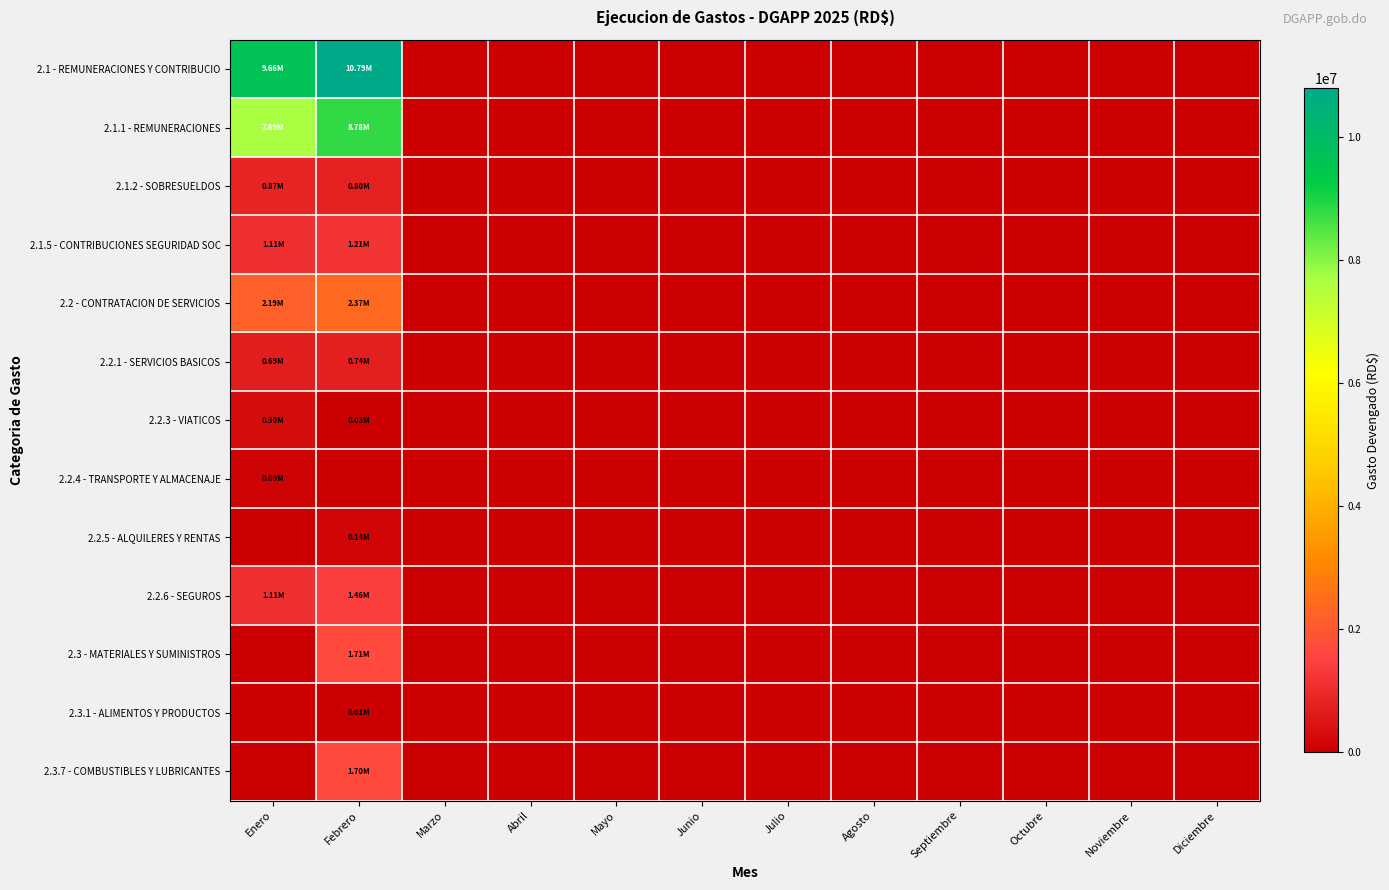

Reading left to right, what are all the values shown in this chart?

2.1 - REMUNERACIONES Y CONTRIBUCIO: Enero=9663877.5	Febrero=10790318.4	Marzo=0.0	Abril=0.0	Mayo=0.0	Junio=0.0	Julio=0.0	Agosto=0.0	Septiembre=0.0	Octubre=0.0	Noviembre=0.0	Diciembre=0.0
2.1.1 - REMUNERACIONES: Enero=7689000.0	Febrero=8782022.6	Marzo=0.0	Abril=0.0	Mayo=0.0	Junio=0.0	Julio=0.0	Agosto=0.0	Septiembre=0.0	Octubre=0.0	Noviembre=0.0	Diciembre=0.0
2.1.2 - SOBRESUELDOS: Enero=867750.0	Febrero=797650.0	Marzo=0.0	Abril=0.0	Mayo=0.0	Junio=0.0	Julio=0.0	Agosto=0.0	Septiembre=0.0	Octubre=0.0	Noviembre=0.0	Diciembre=0.0
2.1.5 - CONTRIBUCIONES SEGURIDAD SOC: Enero=1107127.5	Febrero=1210645.8	Marzo=0.0	Abril=0.0	Mayo=0.0	Junio=0.0	Julio=0.0	Agosto=0.0	Septiembre=0.0	Octubre=0.0	Noviembre=0.0	Diciembre=0.0
2.2 - CONTRATACION DE SERVICIOS: Enero=2187654.3	Febrero=2369031.5	Marzo=0.0	Abril=0.0	Mayo=0.0	Junio=0.0	Julio=0.0	Agosto=0.0	Septiembre=0.0	Octubre=0.0	Noviembre=0.0	Diciembre=0.0
2.2.1 - SERVICIOS BASICOS: Enero=685540.1	Febrero=741429.3	Marzo=0.0	Abril=0.0	Mayo=0.0	Junio=0.0	Julio=0.0	Agosto=0.0	Septiembre=0.0	Octubre=0.0	Noviembre=0.0	Diciembre=0.0
2.2.3 - VIATICOS: Enero=303277.0	Febrero=28090.0	Marzo=0.0	Abril=0.0	Mayo=0.0	Junio=0.0	Julio=0.0	Agosto=0.0	Septiembre=0.0	Octubre=0.0	Noviembre=0.0	Diciembre=0.0
2.2.4 - TRANSPORTE Y ALMACENAJE: Enero=88175.5	Febrero=0.0	Marzo=0.0	Abril=0.0	Mayo=0.0	Junio=0.0	Julio=0.0	Agosto=0.0	Septiembre=0.0	Octubre=0.0	Noviembre=0.0	Diciembre=0.0
2.2.5 - ALQUILERES Y RENTAS: Enero=0.0	Febrero=139240.0	Marzo=0.0	Abril=0.0	Mayo=0.0	Junio=0.0	Julio=0.0	Agosto=0.0	Septiembre=0.0	Octubre=0.0	Noviembre=0.0	Diciembre=0.0
2.2.6 - SEGUROS: Enero=1110661.6	Febrero=1460272.2	Marzo=0.0	Abril=0.0	Mayo=0.0	Junio=0.0	Julio=0.0	Agosto=0.0	Septiembre=0.0	Octubre=0.0	Noviembre=0.0	Diciembre=0.0
2.3 - MATERIALES Y SUMINISTROS: Enero=0.0	Febrero=1712300.0	Marzo=0.0	Abril=0.0	Mayo=0.0	Junio=0.0	Julio=0.0	Agosto=0.0	Septiembre=0.0	Octubre=0.0	Noviembre=0.0	Diciembre=0.0
2.3.1 - ALIMENTOS Y PRODUCTOS: Enero=0.0	Febrero=12300.0	Marzo=0.0	Abril=0.0	Mayo=0.0	Junio=0.0	Julio=0.0	Agosto=0.0	Septiembre=0.0	Octubre=0.0	Noviembre=0.0	Diciembre=0.0
2.3.7 - COMBUSTIBLES Y LUBRICANTES: Enero=0.0	Febrero=1700000.0	Marzo=0.0	Abril=0.0	Mayo=0.0	Junio=0.0	Julio=0.0	Agosto=0.0	Septiembre=0.0	Octubre=0.0	Noviembre=0.0	Diciembre=0.0